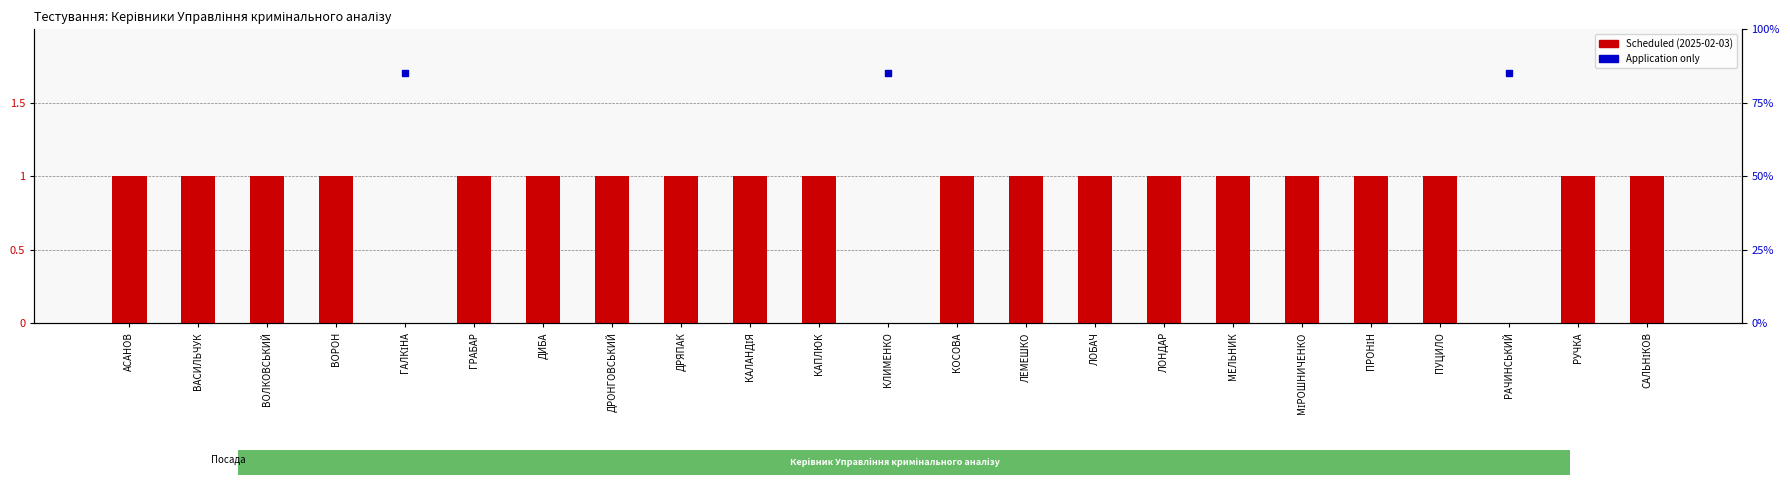

Which series has the largest total across all categories?

Scheduled (2025-02-03)